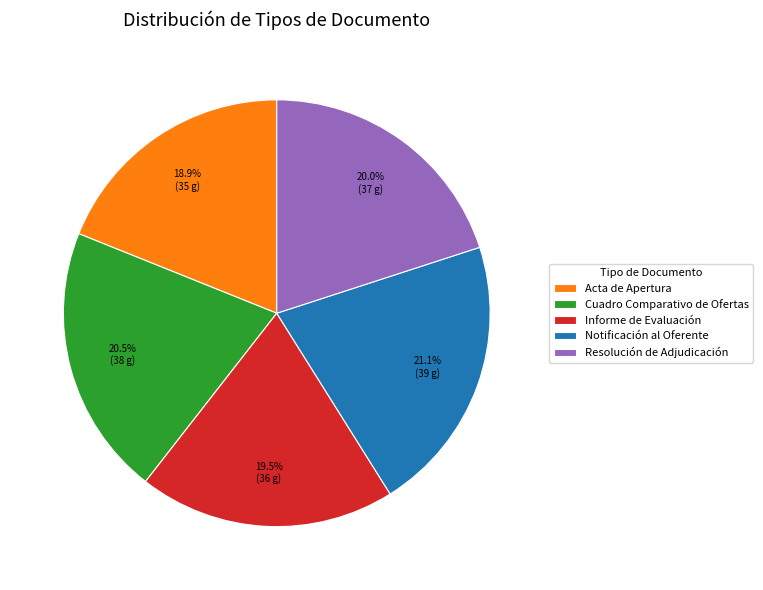

Count the number of slices in the pie.

5